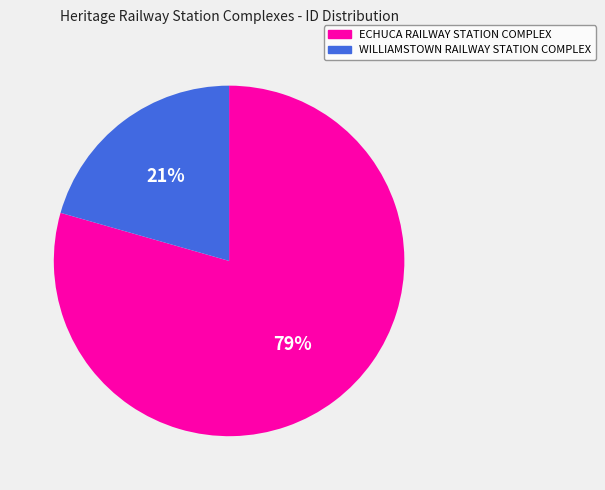

How many slices are in this pie chart?

2